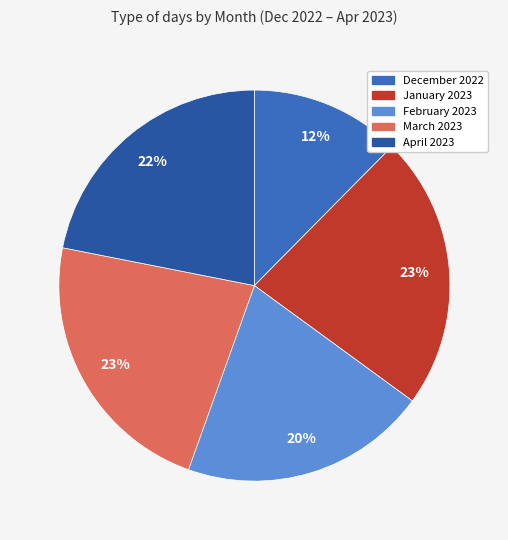

Between December 2022 and March 2023, which is larger?

March 2023